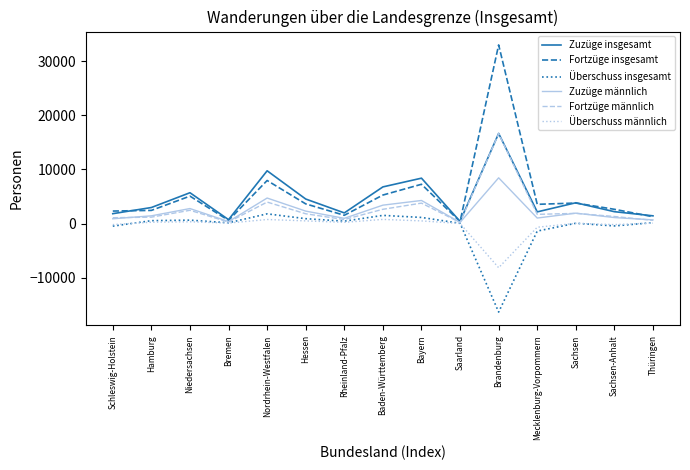

What position from the left is Sachsen-Anhalt?

14